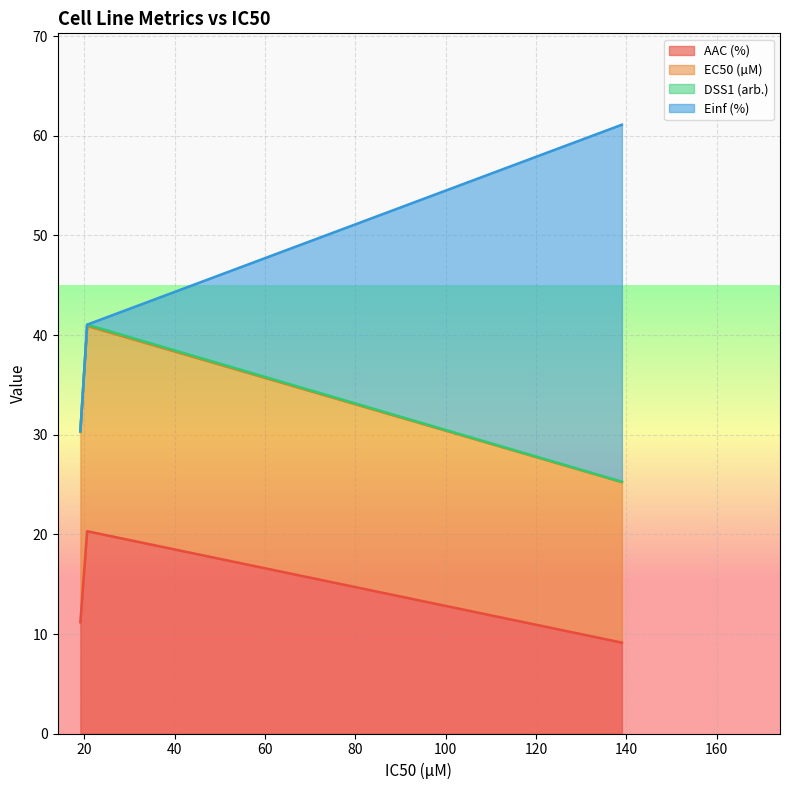

What is the highest value of the AAC (%) series?

20.3